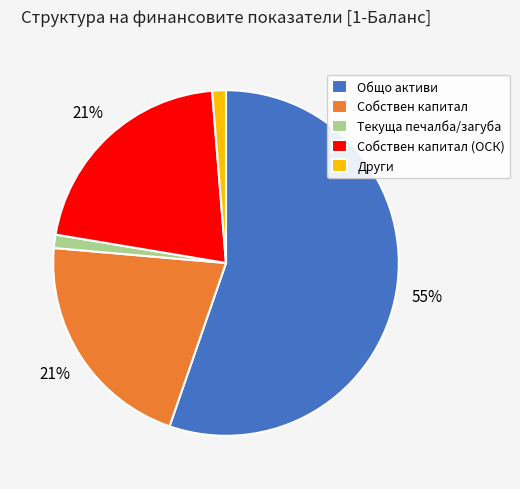

Does Общо активи account for over 50% of the chart?

Yes